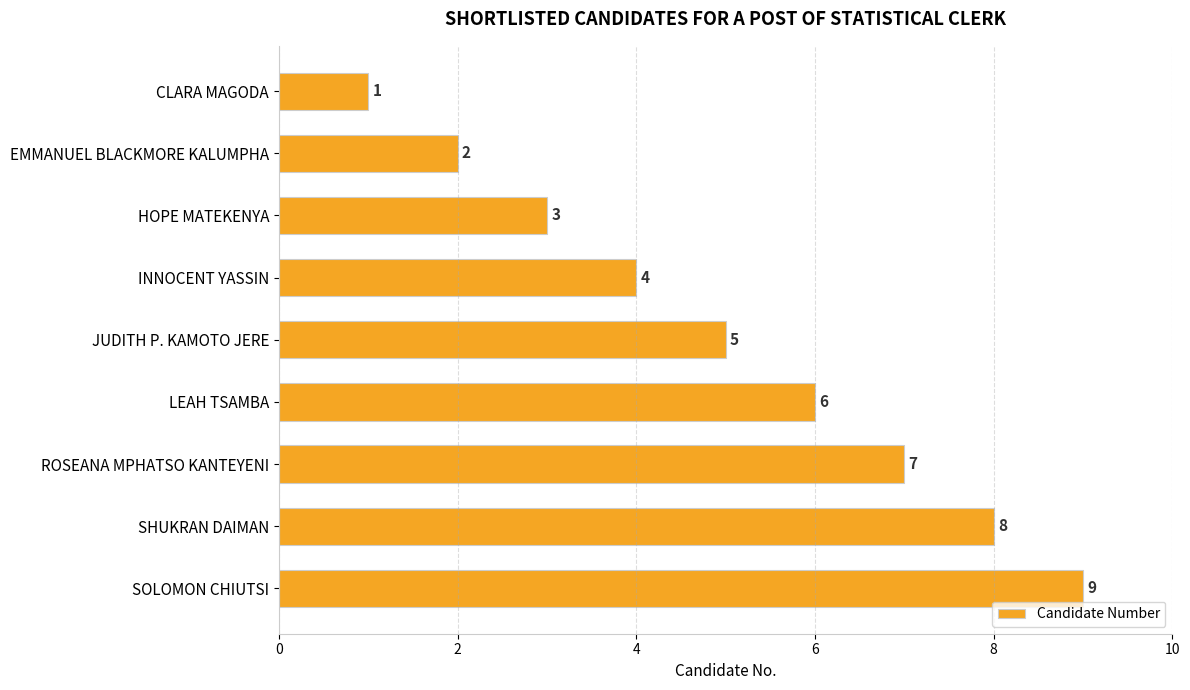

How many bars are there in total?

9